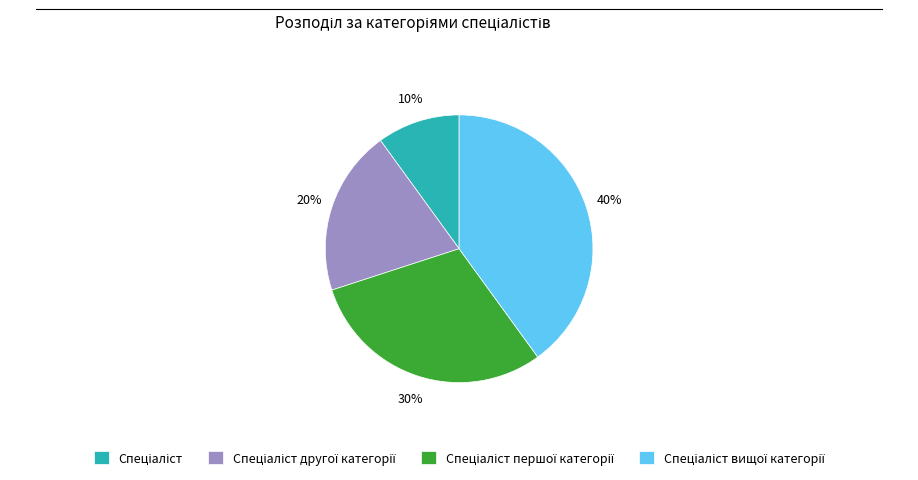

To the nearest percent, what is the difference between the largest and smallest slice percentages?

30%